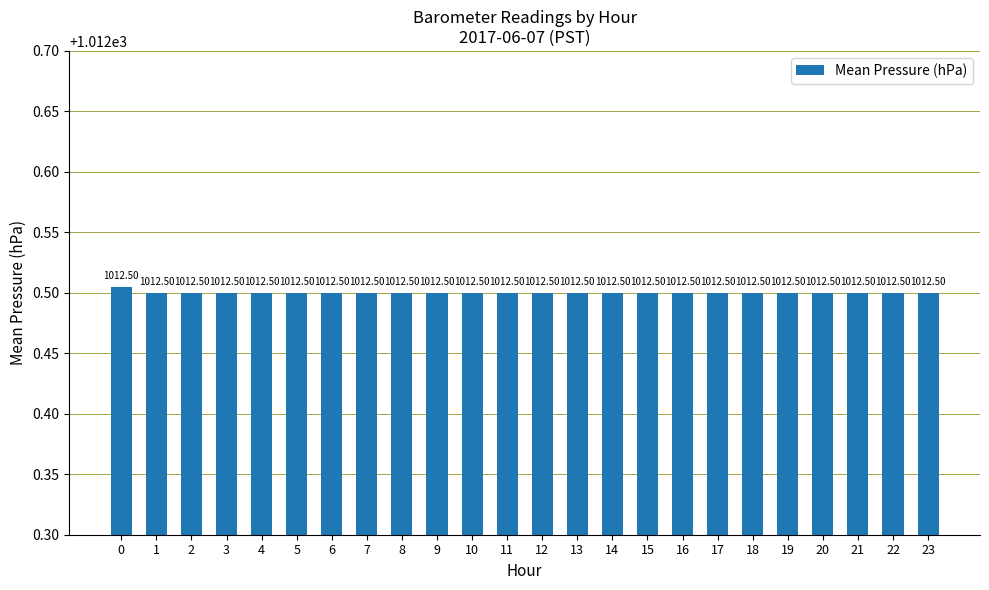

What is the minimum value shown in the chart?

1012.5